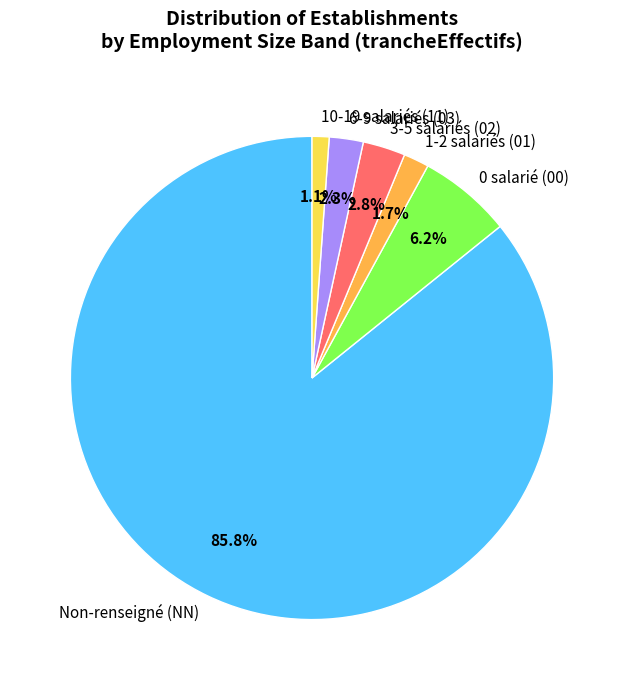

Which category has the biggest portion of the pie?

Non-renseigné (NN)